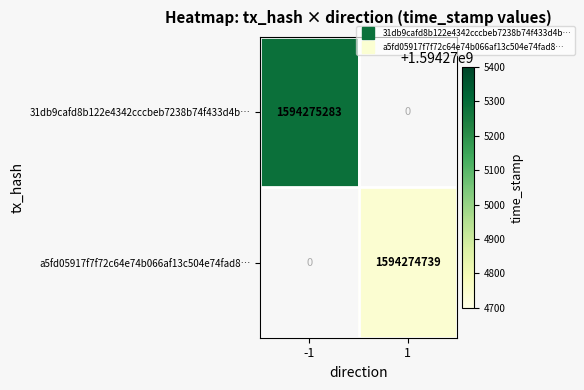

What is the approximate value of 31db9cafd8b122e4342cccbeb7238b74f433d4b at time_stamp, to the nearest 10?

1594275280